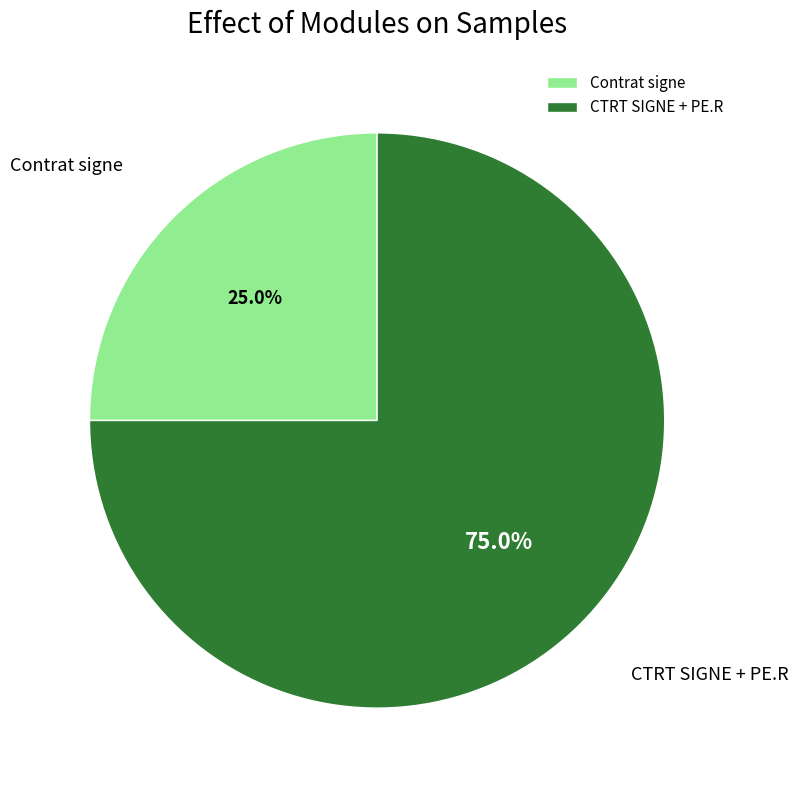

What percentage do Contrat signe and CTRT SIGNE + PE.R together represent?

100.0%